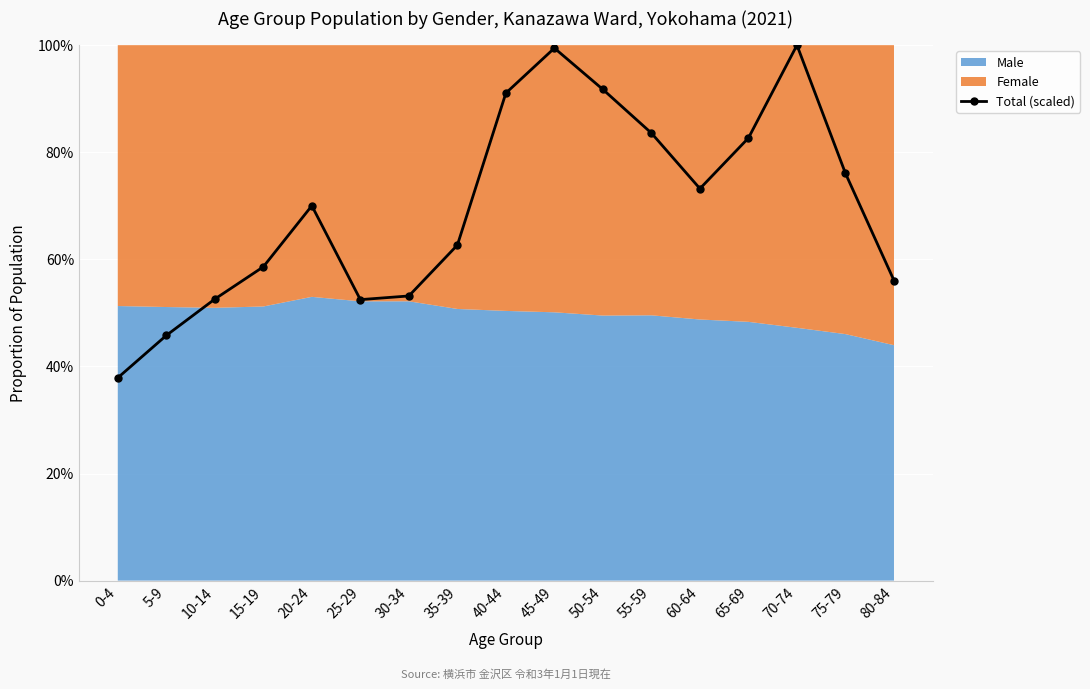

Which label corresponds to the smallest value in the chart?

0-4